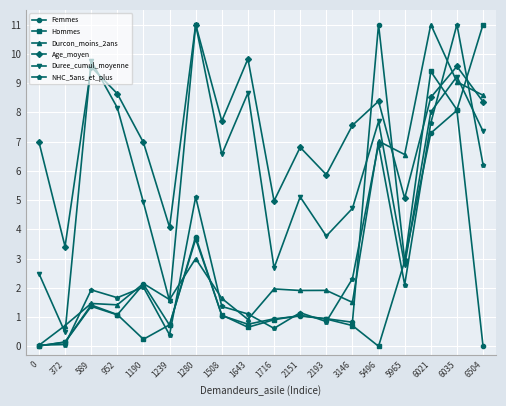

What is the difference between the maximum and minimum values in the Age_moyen series?

7.6